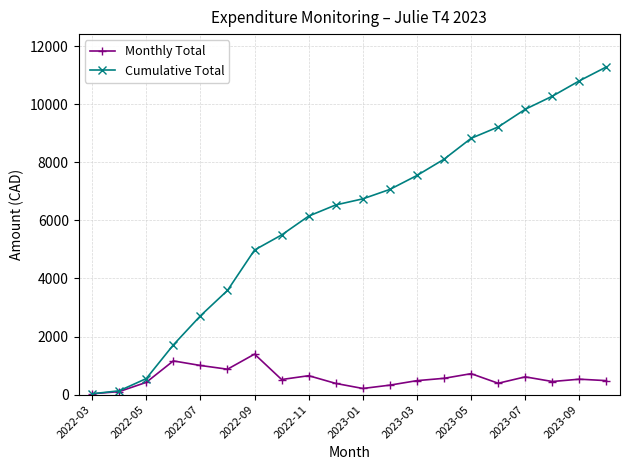

What is the value of the Monthly Total point at the 4th from the left?

1159.7